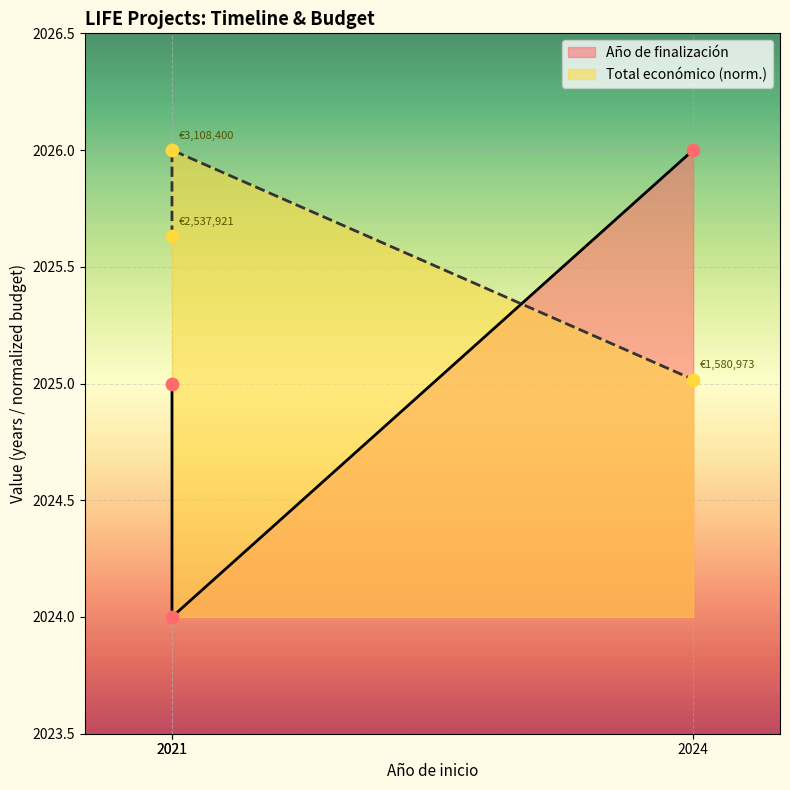

Is the value of Total económico at 2021 greater than the value of Año de finalización at 2021?

Yes